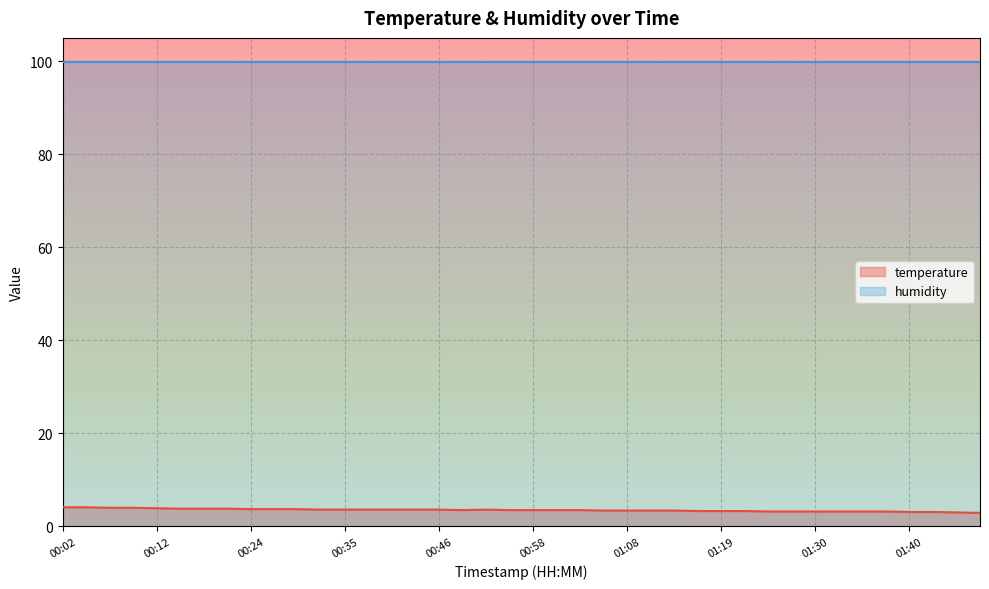

How many data points are above 3?

38